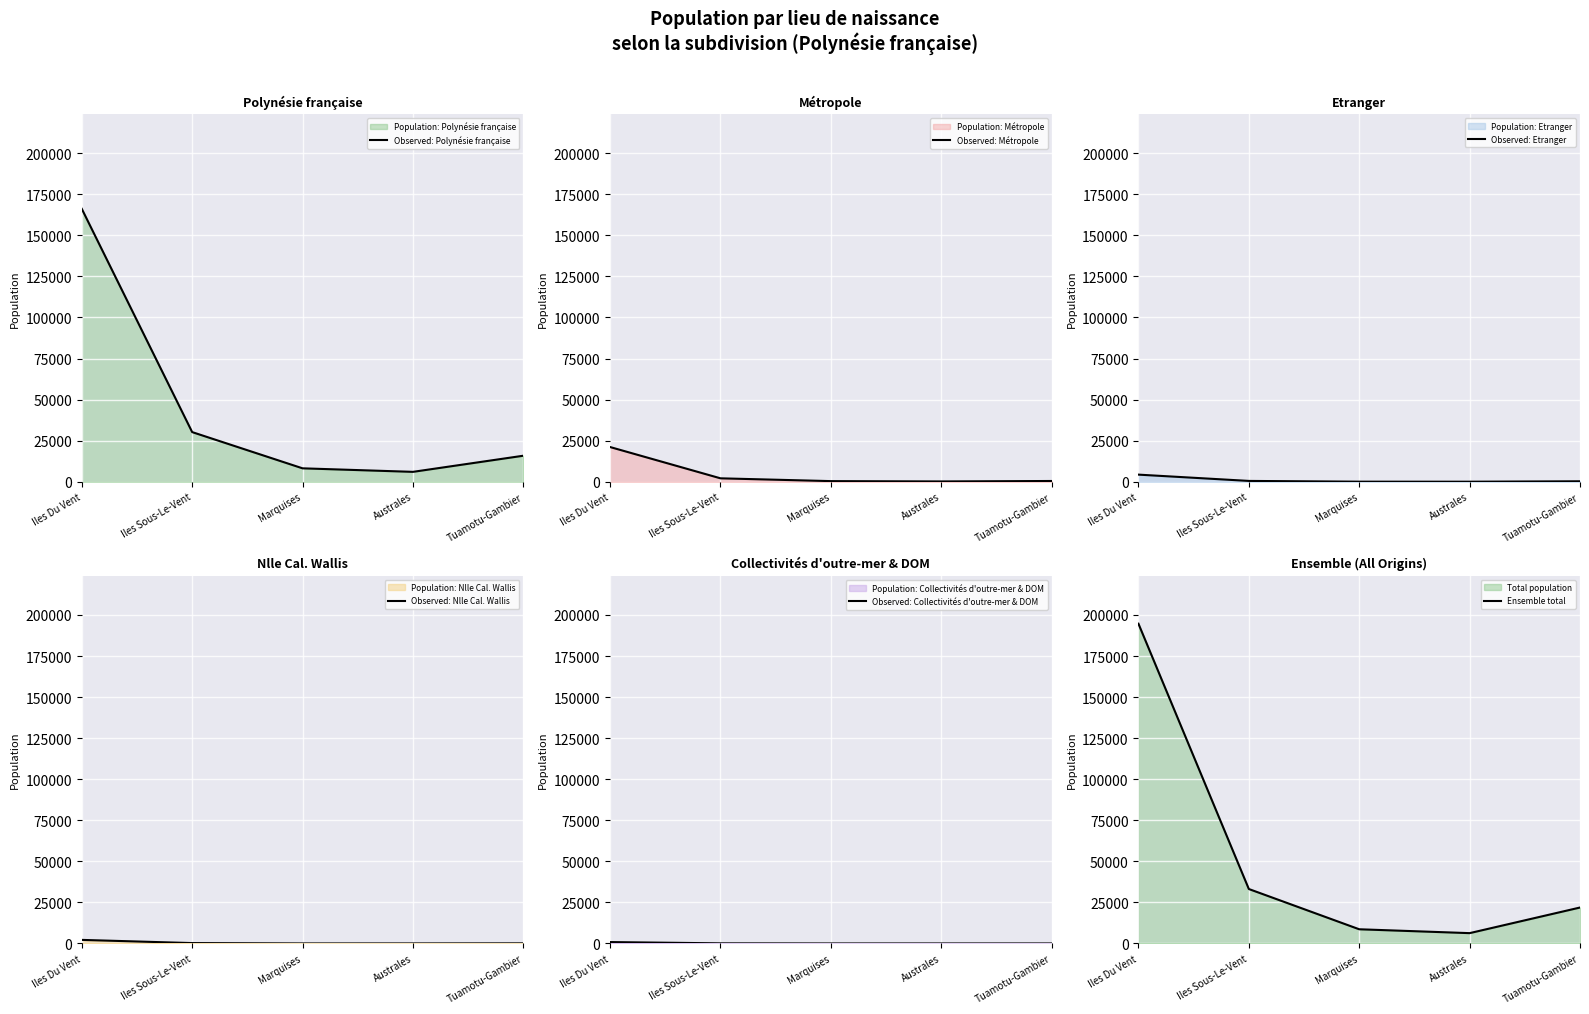

Is it true that Observed: Polynésie française equals 15847 at Tuamotu-Gambier?

True